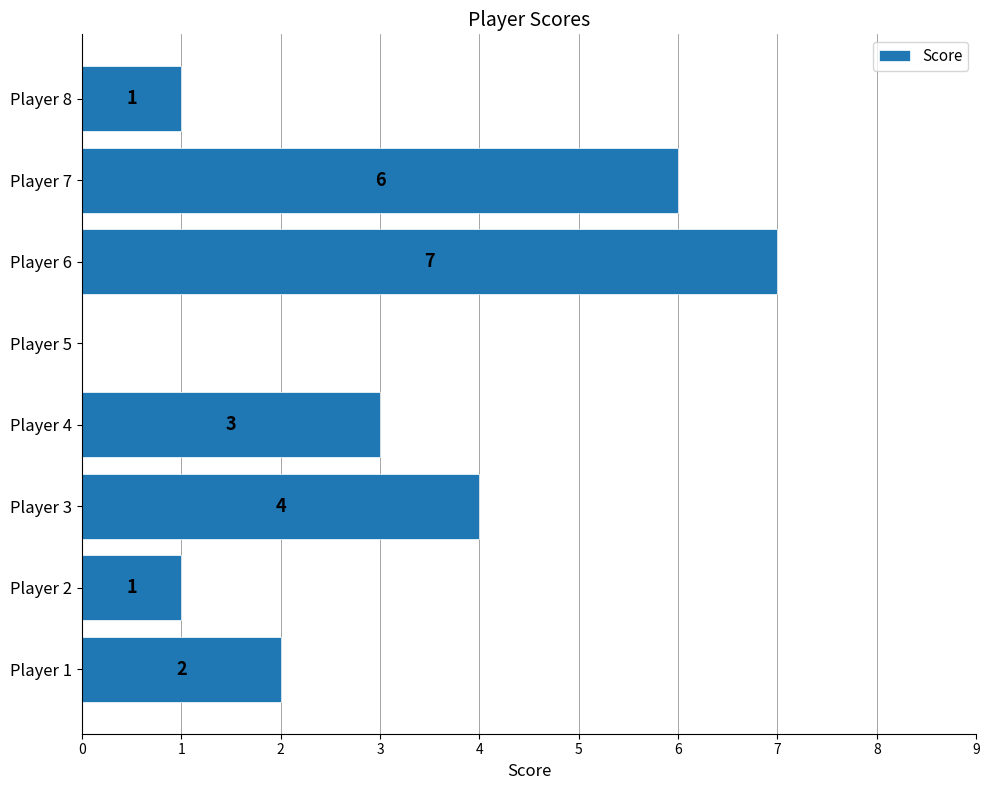

Which has a higher value, Player 5 or Player 7?

Player 7